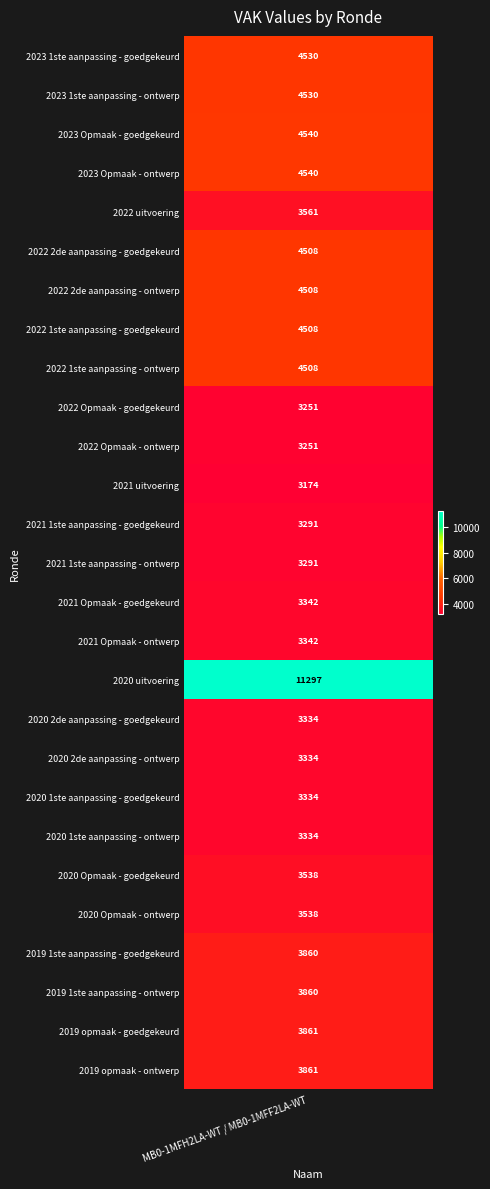

What is the difference between the maximum and minimum values?

8123